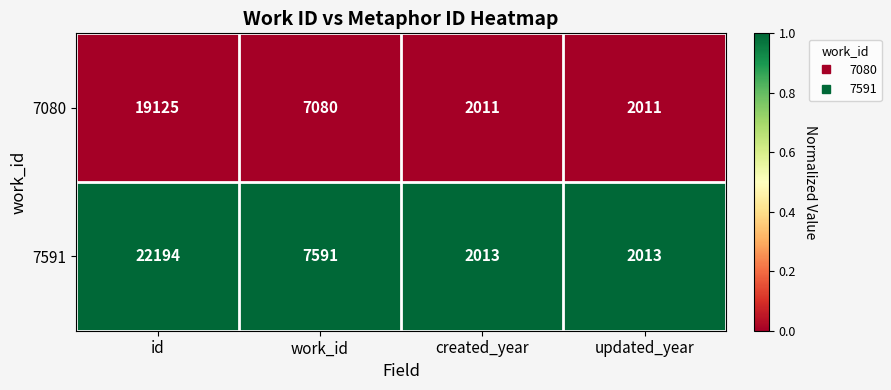

At which category is the sum across all series the highest?

id